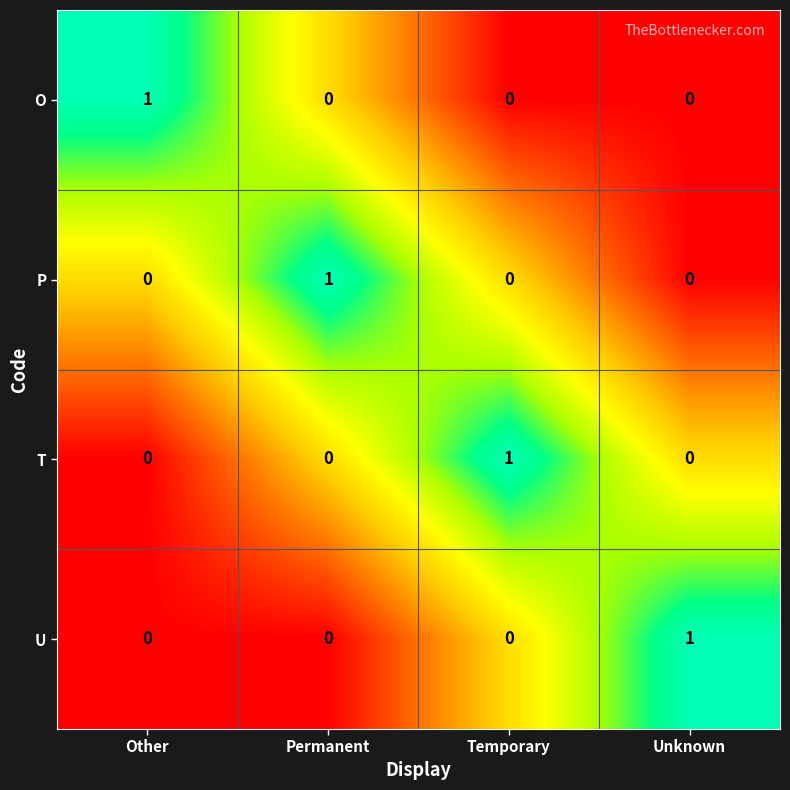

Reading right to left, transcribe all the data shown in this chart.

O: 0	0	0	1
P: 0	0	1	0
T: 0	1	0	0
U: 1	0	0	0